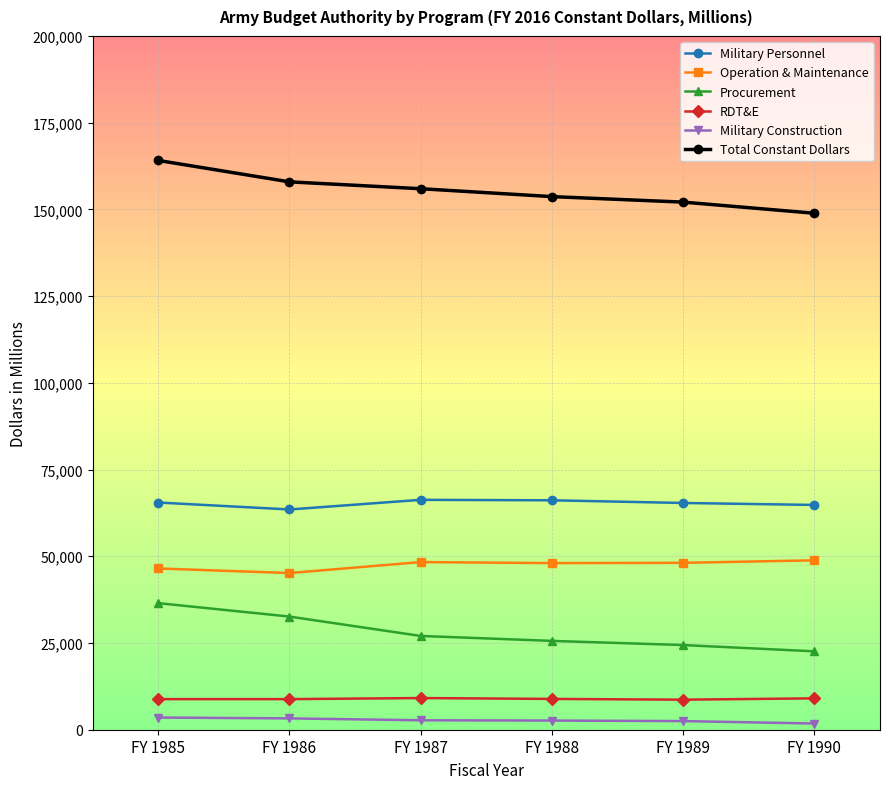

What is the sum of all Procurement values?

168749